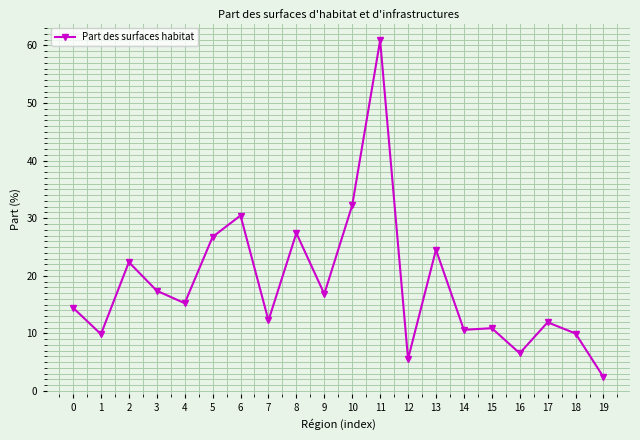

At which category does the data reach its first local peak?

2